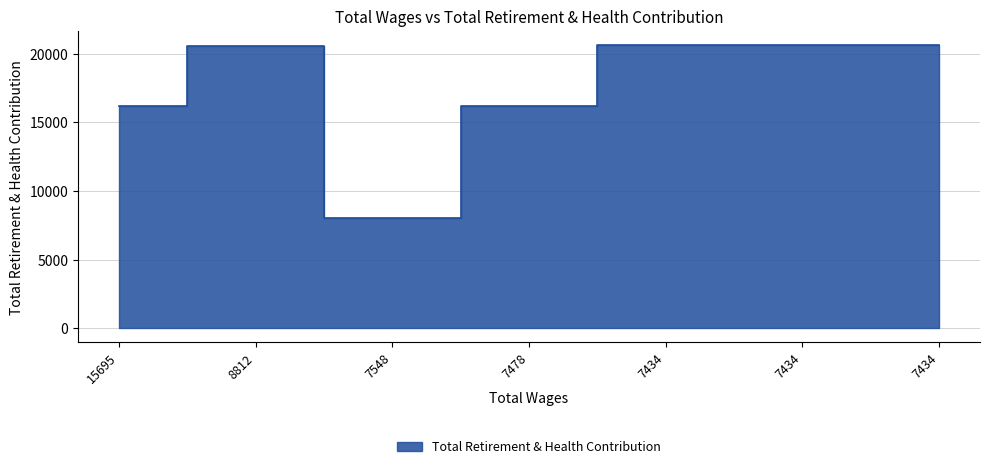

What is the ratio of the value at 8812.0 to the value at 15695.0?

1.3